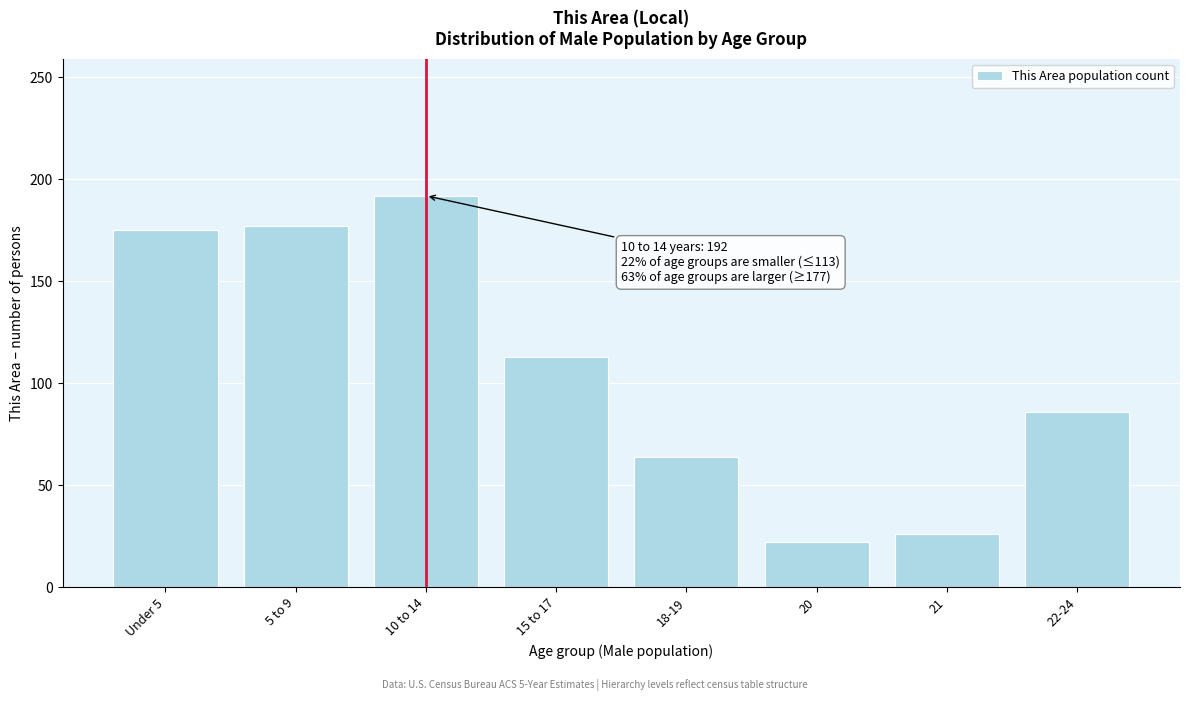

Reading left to right, list all the values displayed in this chart.

175	177	192	113	64	22	26	86